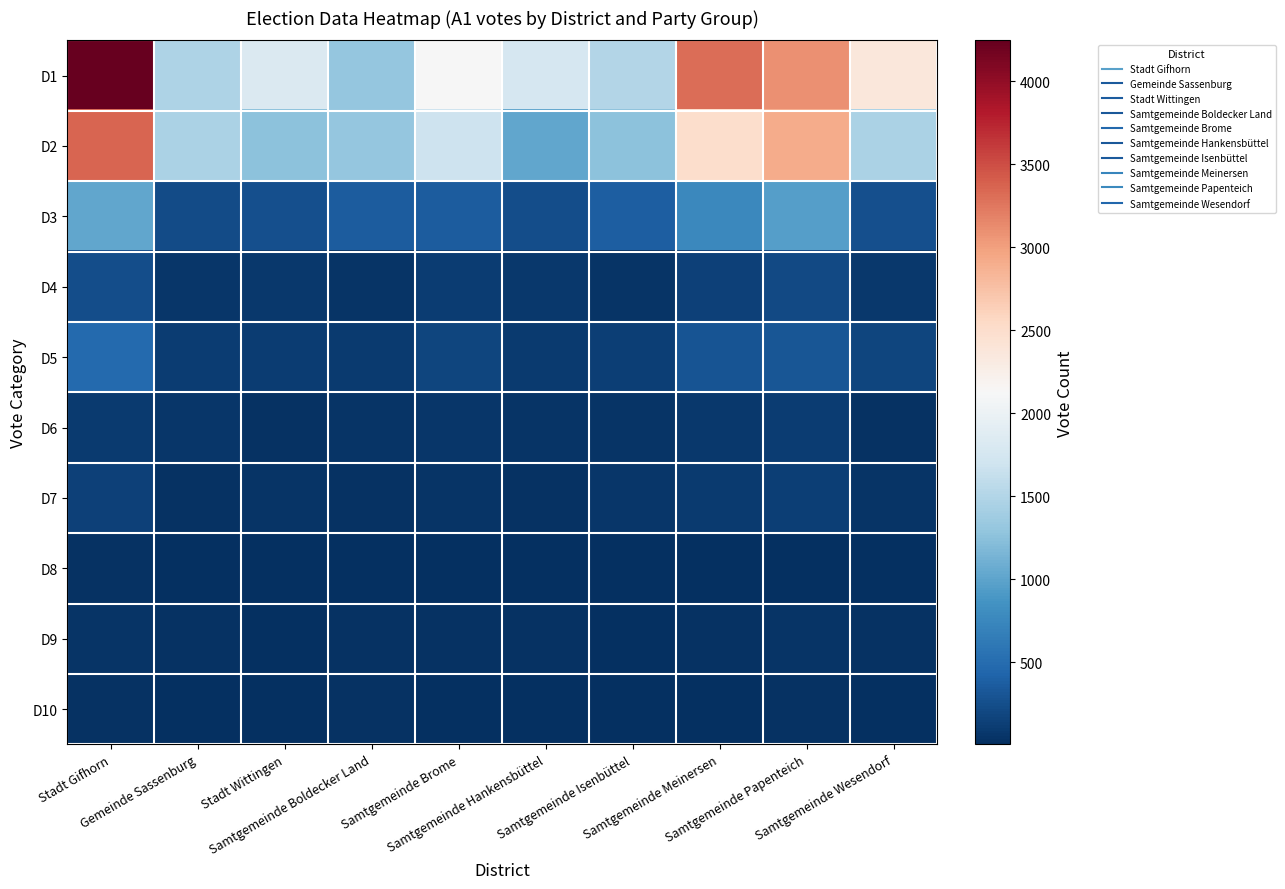

How many data points does each series have?

10